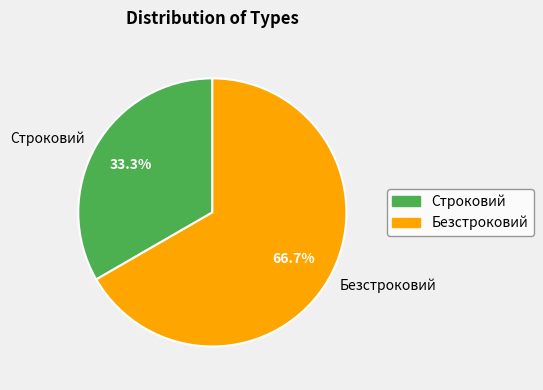

What is the ratio of the value at Строковий to the value at Безстроковий?

0.5